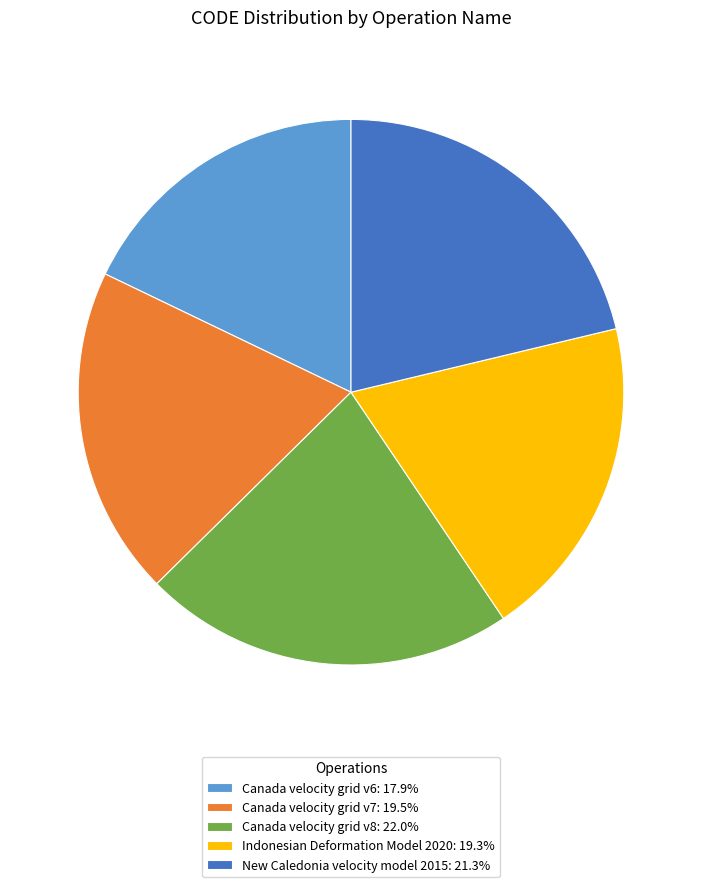

Which category has the biggest portion of the pie?

Canada velocity grid v8